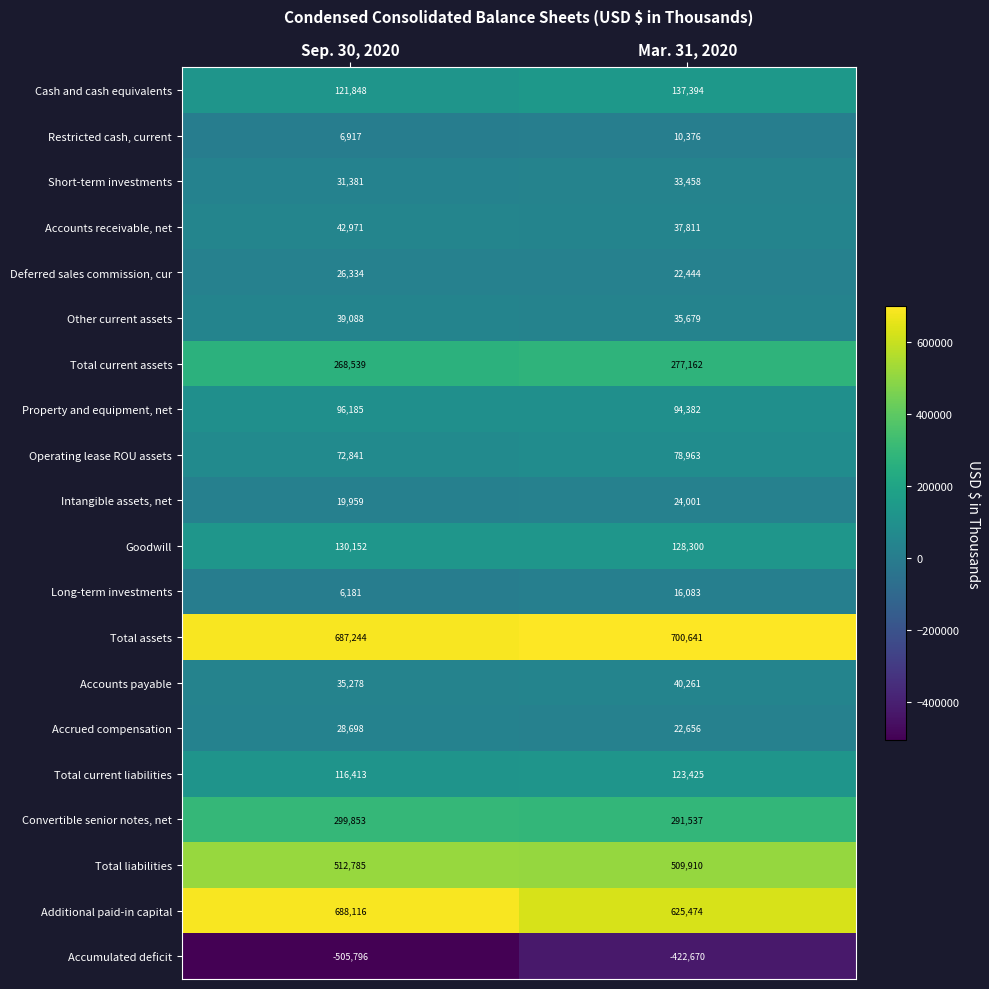

At which category does the chart reach its peak across all series?

Mar. 31, 2020